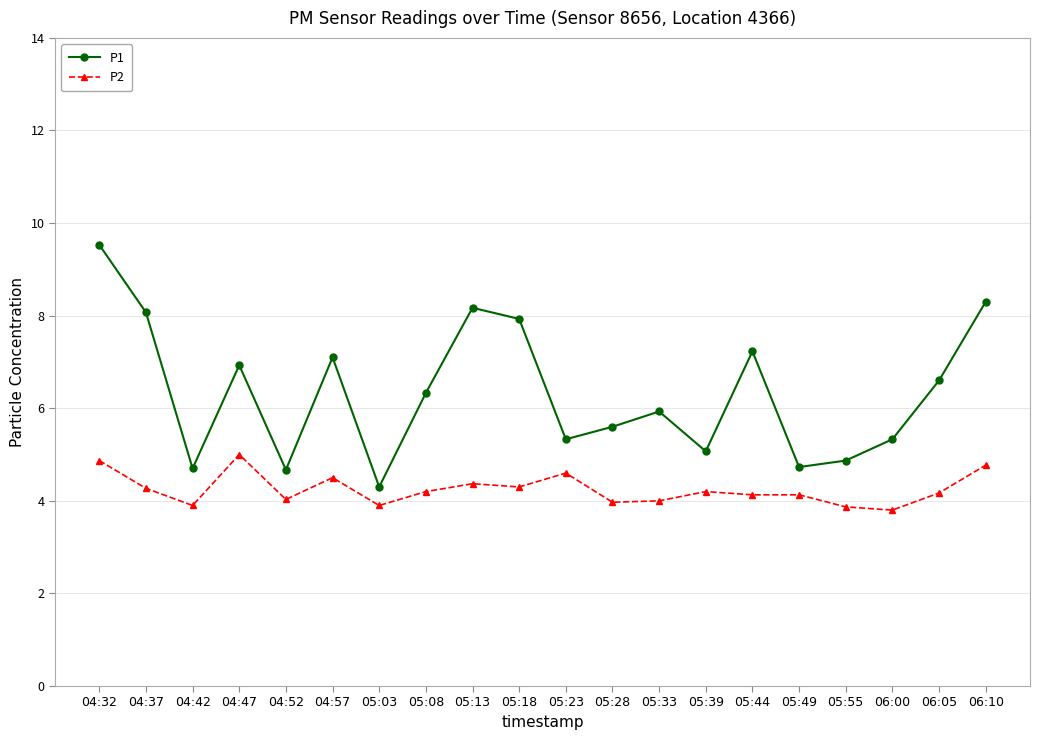

True or false: P1 and P2 intersect in this chart.

False